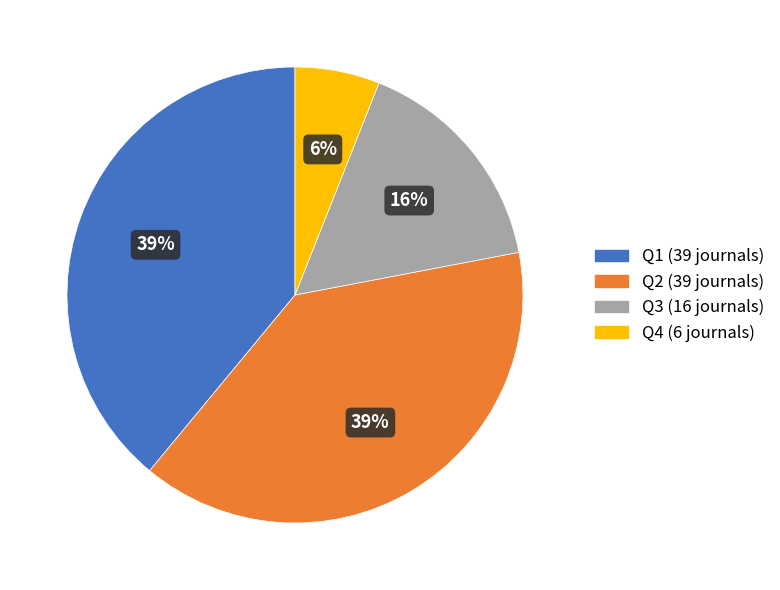

True or false: Q2 accounts for 46% of the total.

False